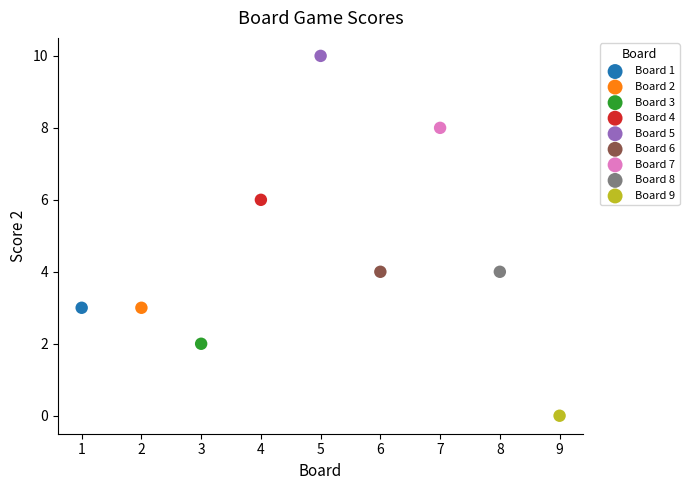

What are all the series names shown in the legend?

Board 1, Board 2, Board 3, Board 4, Board 5, Board 6, Board 7, Board 8, Board 9